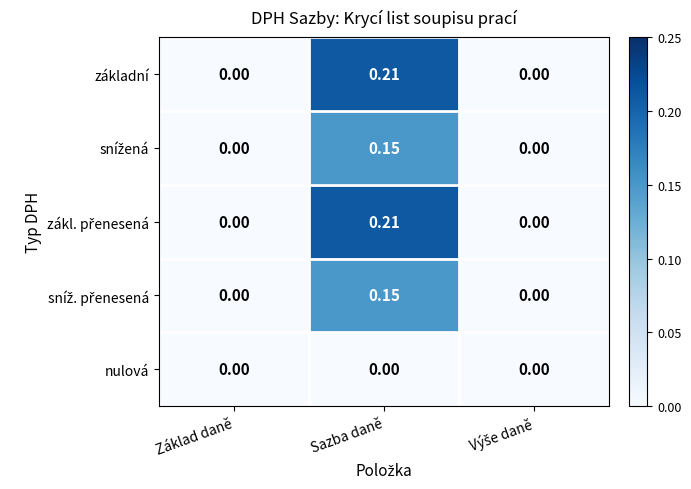

At which category does the chart reach its peak across all series?

Sazba daně